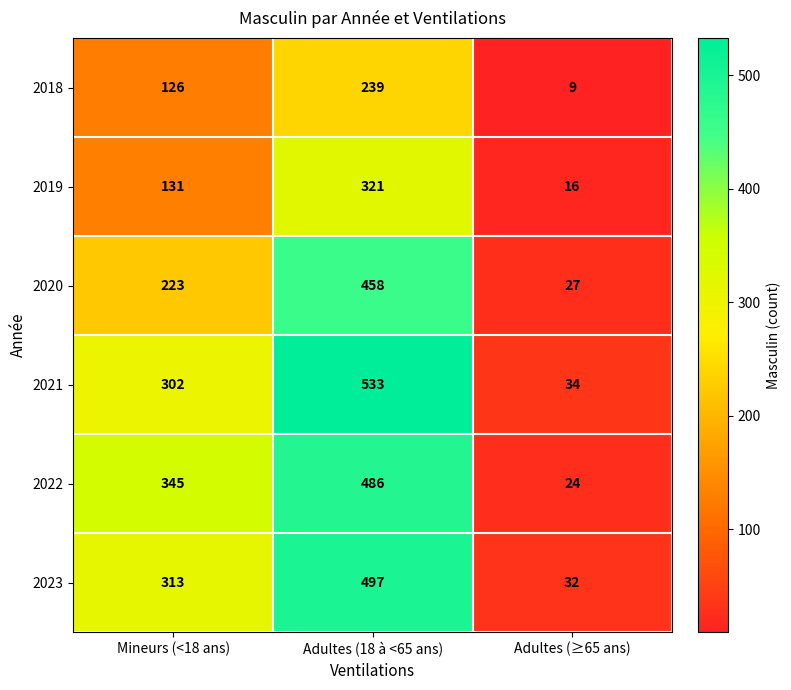

What value does the 2020 series have at Mineurs (<18 ans), to the nearest 50?

200